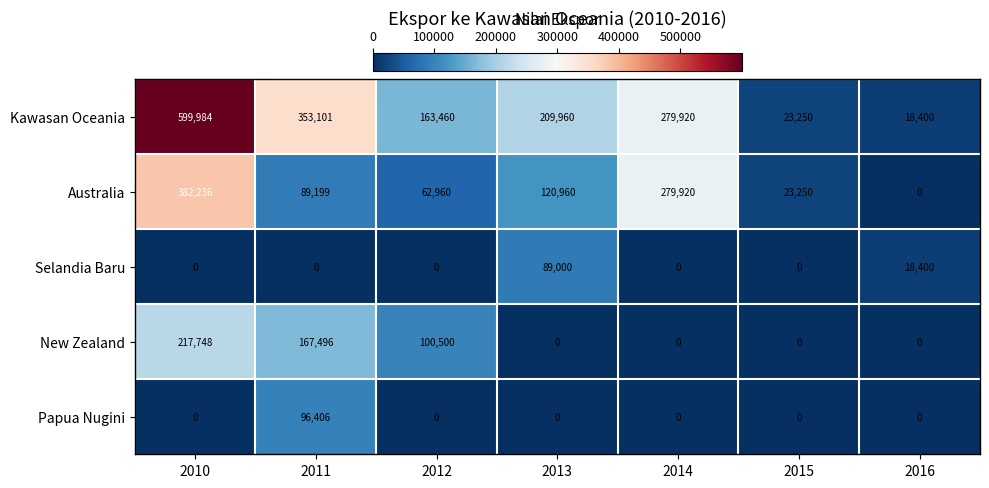

At which label does Kawasan Oceania reach its minimum?

2016